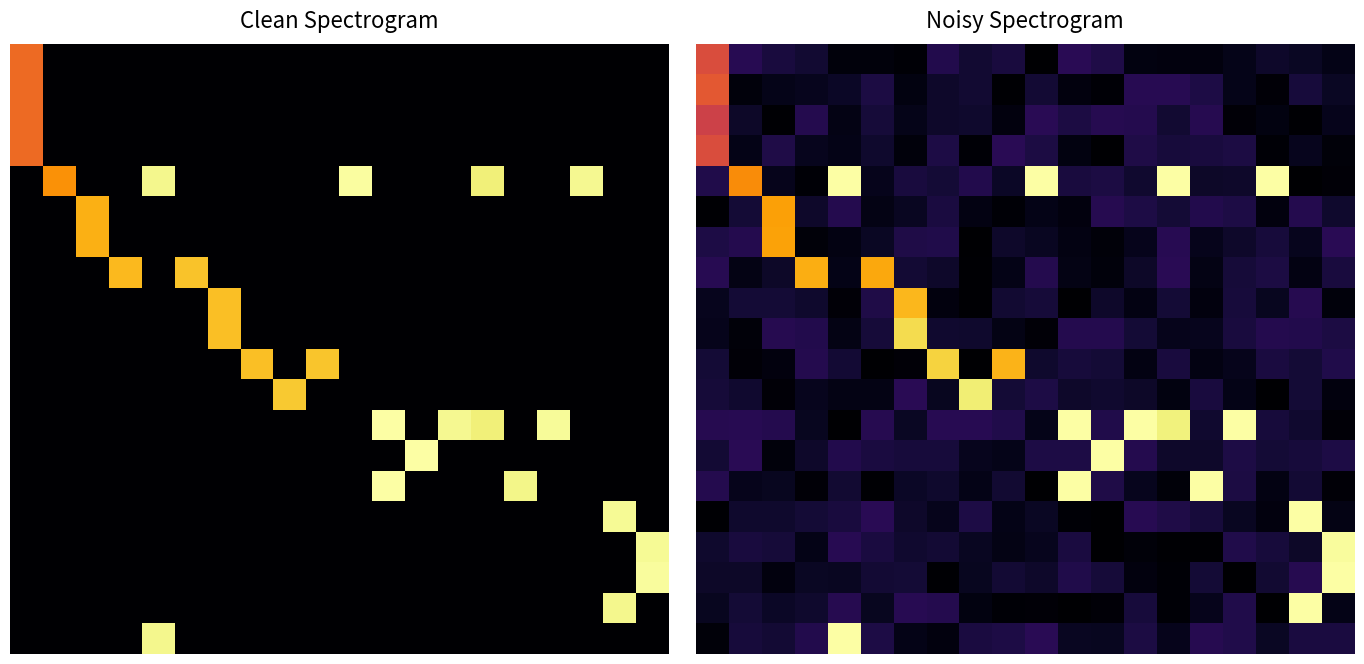

What is the sum of all 5.0 values?

7.6